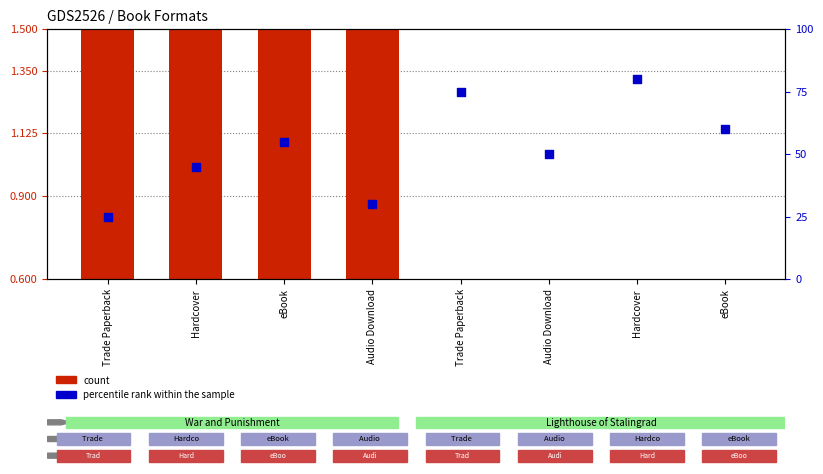

Which series reaches the maximum Y coordinate?

percentile rank within the sample